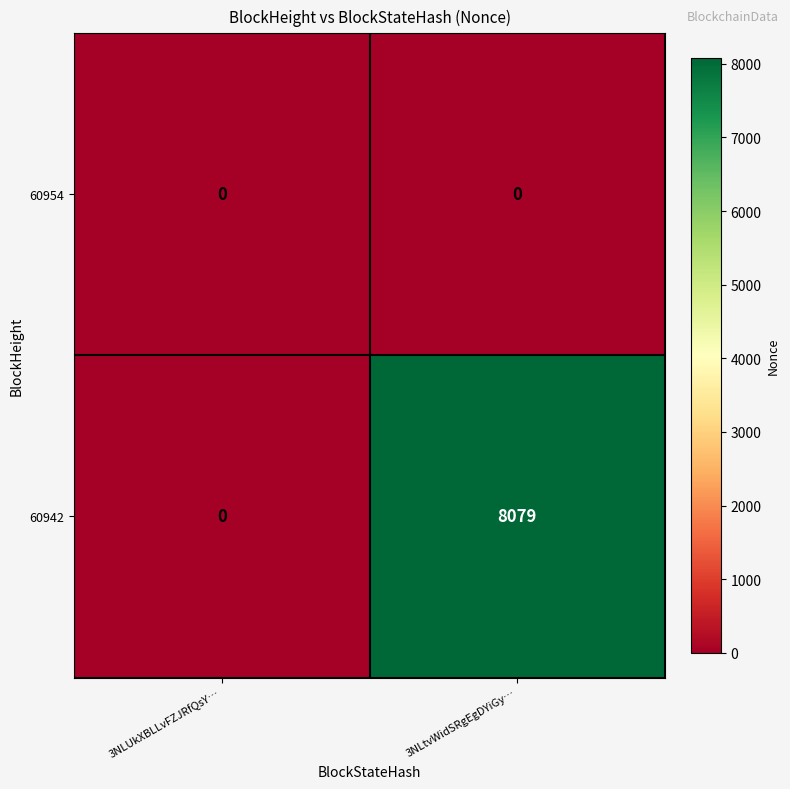

What is the sum of all 60942 values?

8079